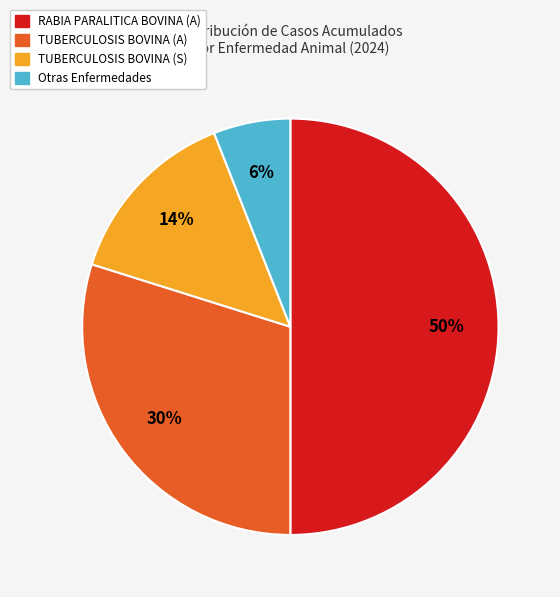

To the nearest percent, what is the difference between the largest and smallest slice percentages?

44%